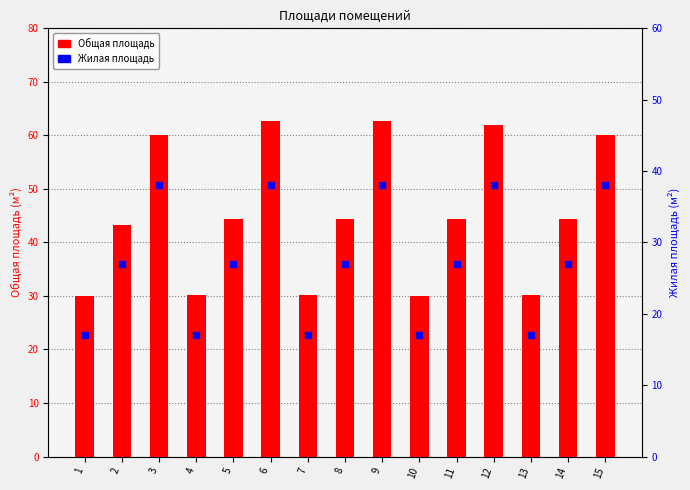

At how many categories does at least one series exceed 23?

15